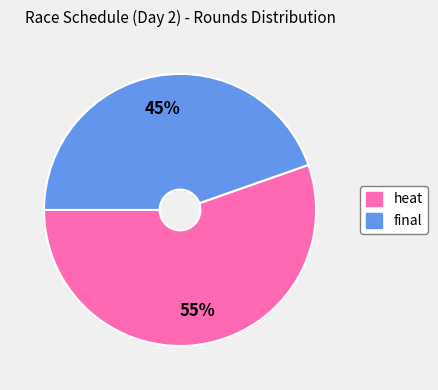

Approximately how many times larger is the value at final compared to heat?

0.8